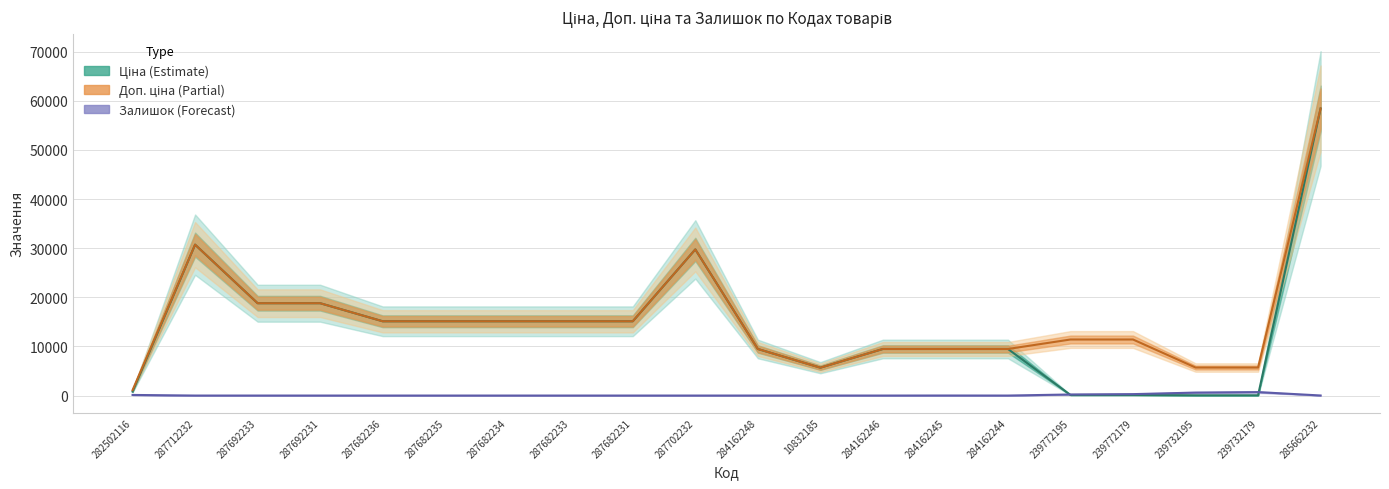

The value of Доп. ціна at 287692231 is 33559.7. True or false?

False